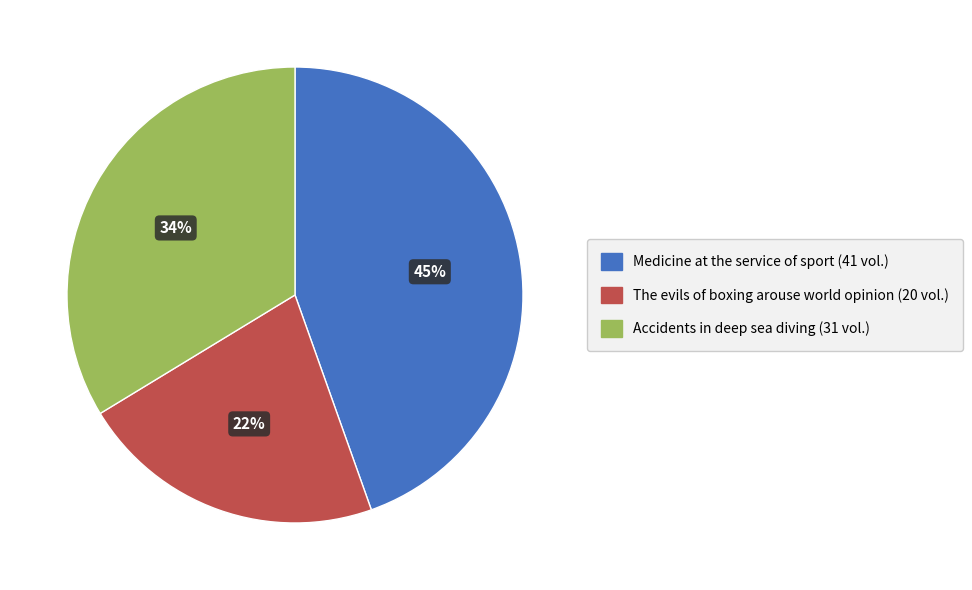

Rank the categories by value from lowest to highest.

The evils of boxing arouse world opinion, Accidents in deep sea diving, Medicine at the service of sport